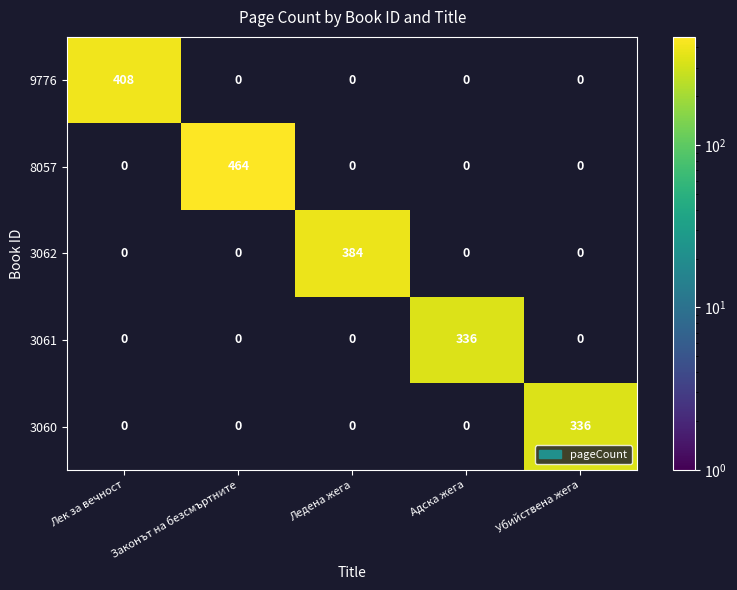

What is the difference between the highest and lowest values at Адска жега?

336